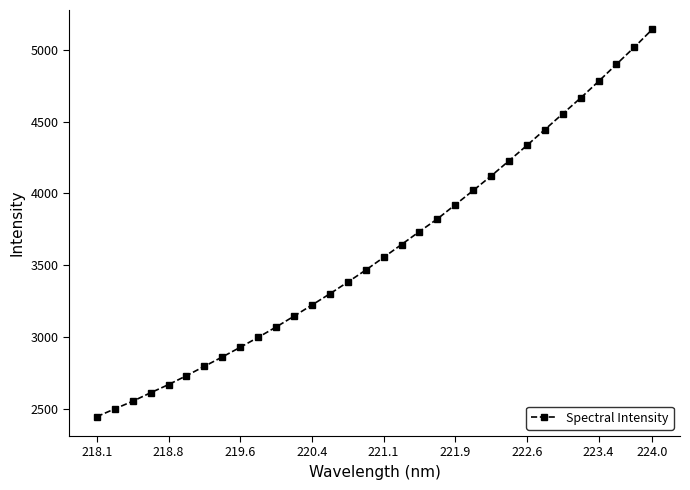

Count the number of data series in this chart.

1